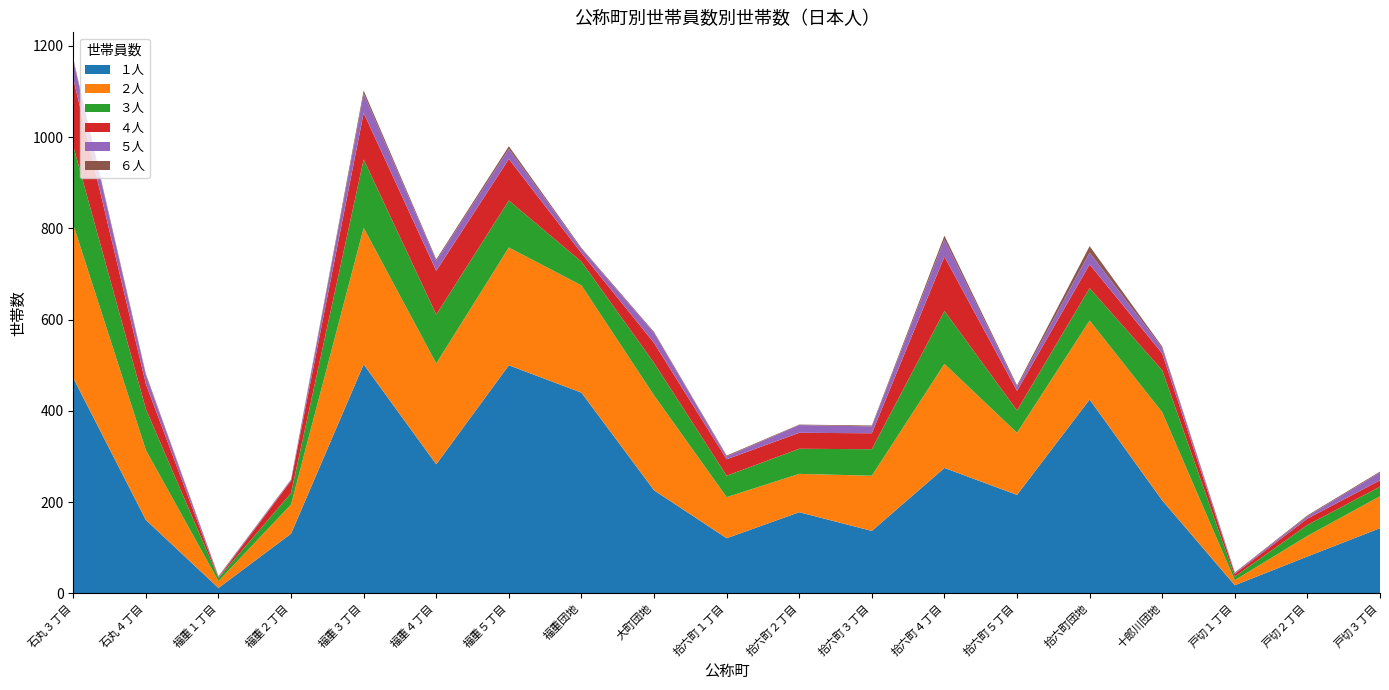

Reading left to right, transcribe all the data shown in this chart.

１人: 472	161	12	131	502	283	500	440	226	121	178	137	275	216	425	204	18	81	143
２人: 336	153	15	64	299	221	258	235	208	90	84	121	228	136	173	193	11	45	70
３人: 172	90	7	25	150	107	103	52	71	47	55	58	116	49	71	92	8	24	21
４人: 148	55	1	27	102	96	91	19	44	36	35	35	119	43	52	37	6	14	14
５人: 39	19	2	2	42	22	22	9	22	6	17	15	38	9	26	12	2	5	17
６人: 4	3	1	1	7	3	6	2	2	2	1	2	8	3	14	3	1	2	2